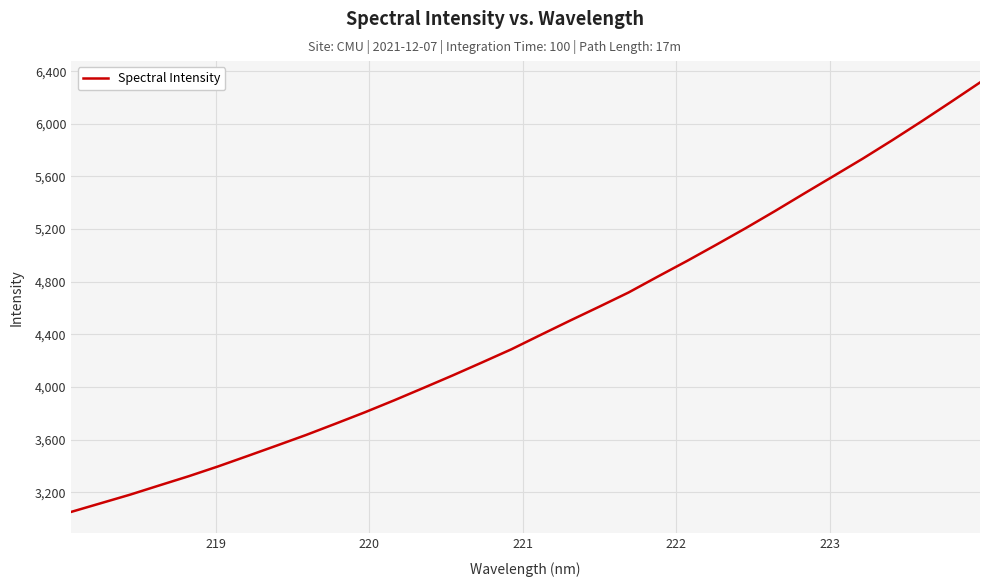

What is the difference between the maximum and minimum values?

3264.0